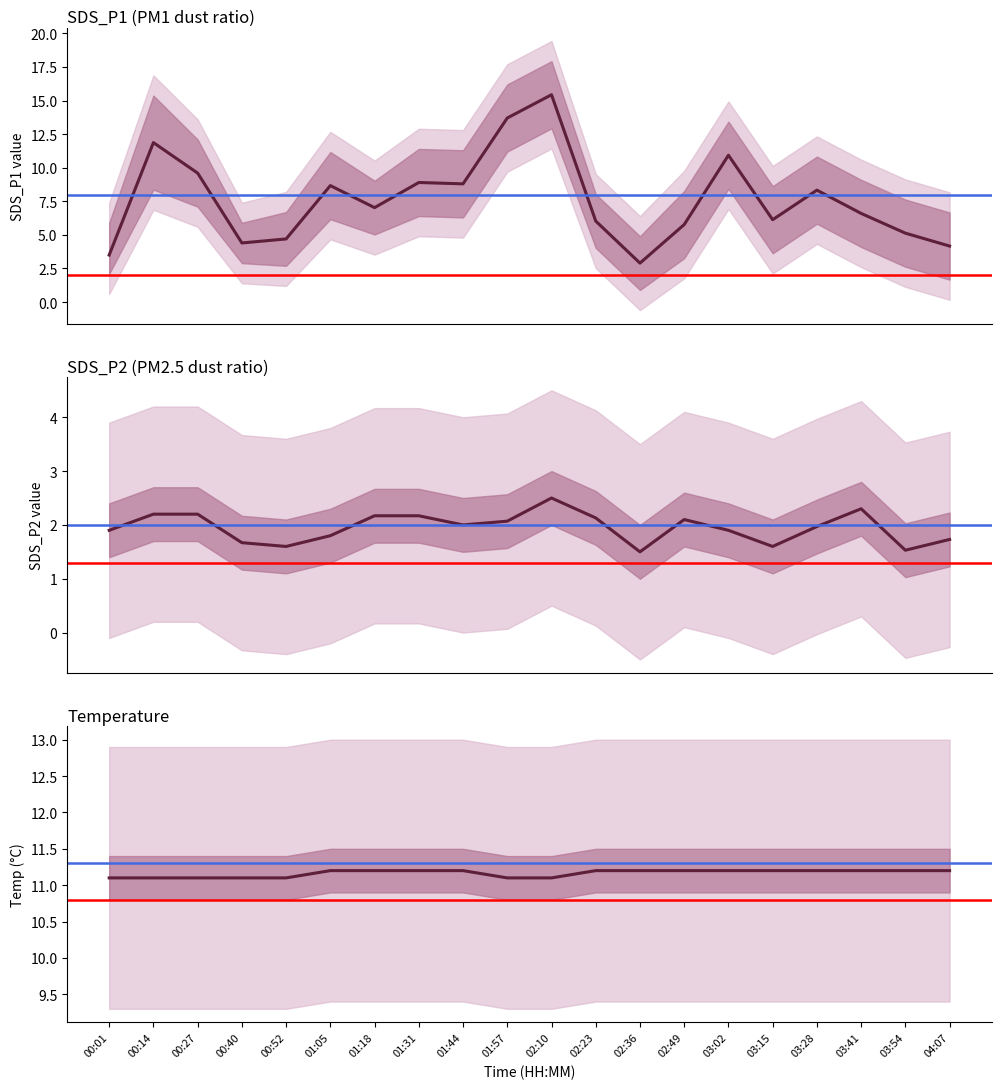

Count the number of data series in this chart.

3